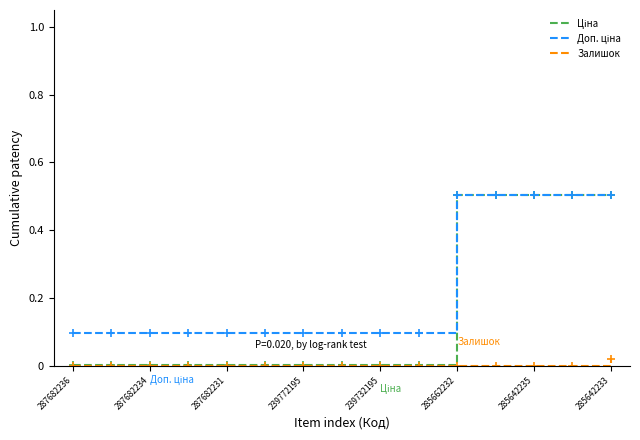

What is the maximum value shown in the chart?

0.5